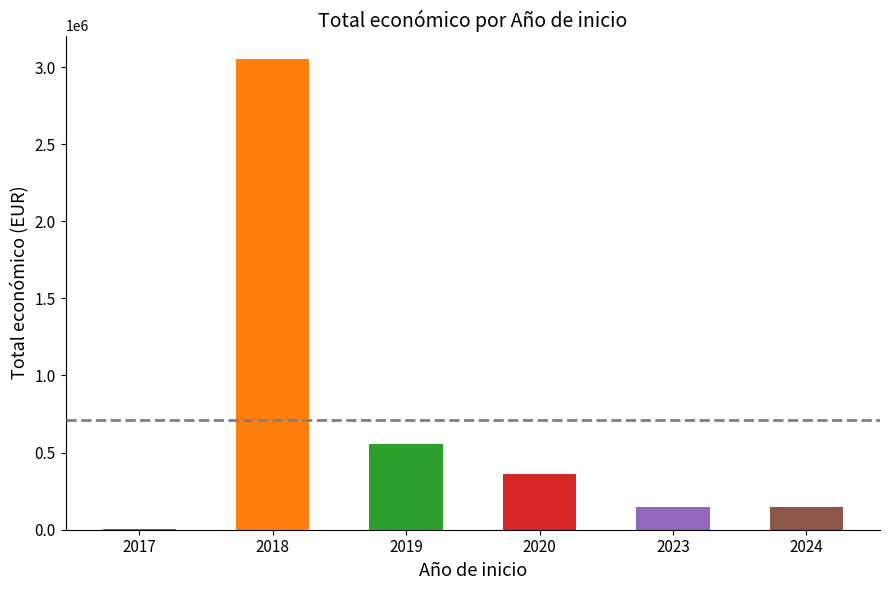

Are the bars grouped side by side (vs. stacked)?

No